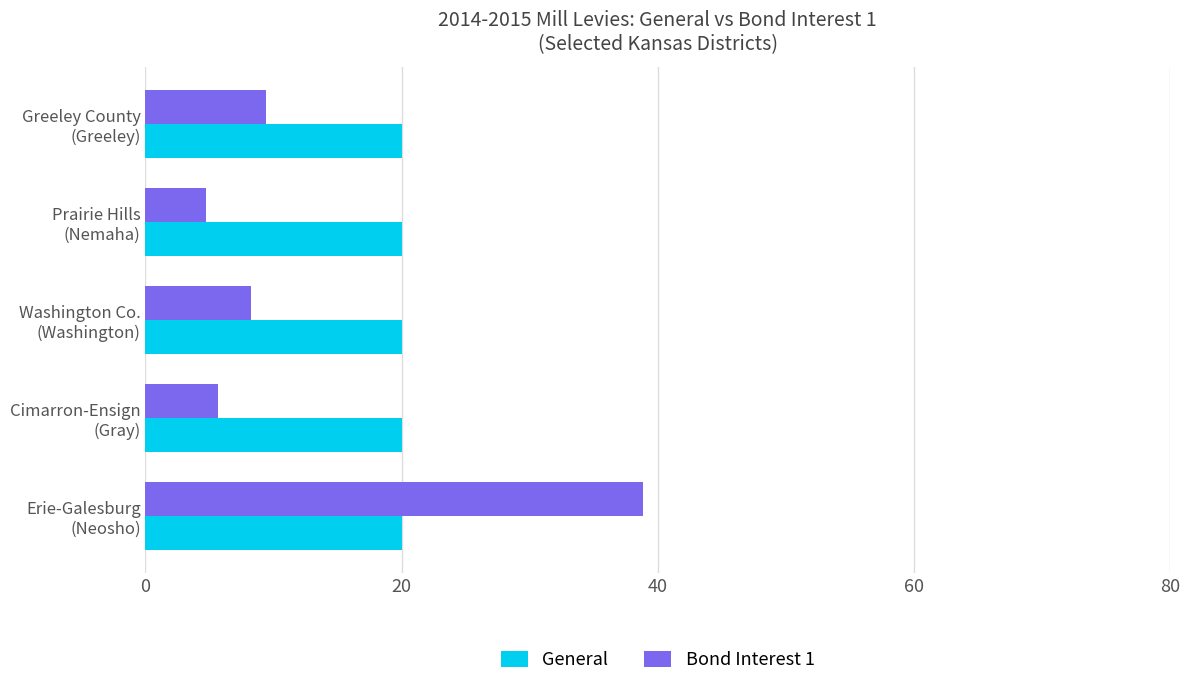

At how many categories does at least one series exceed 7?

5